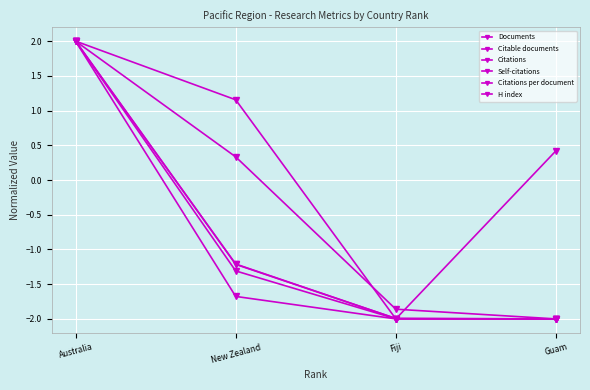

What is the average value of the H index series?

-0.4